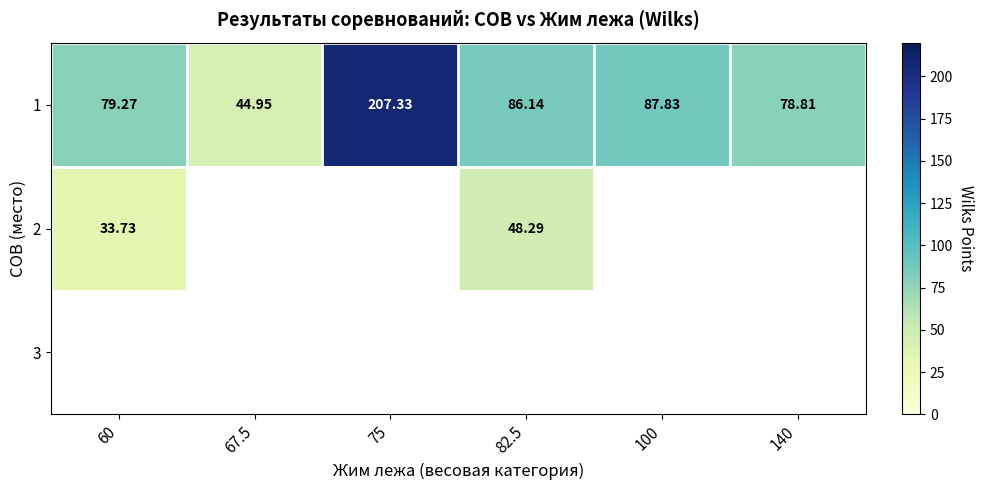

Where is 1 nearest to the value 126?

100